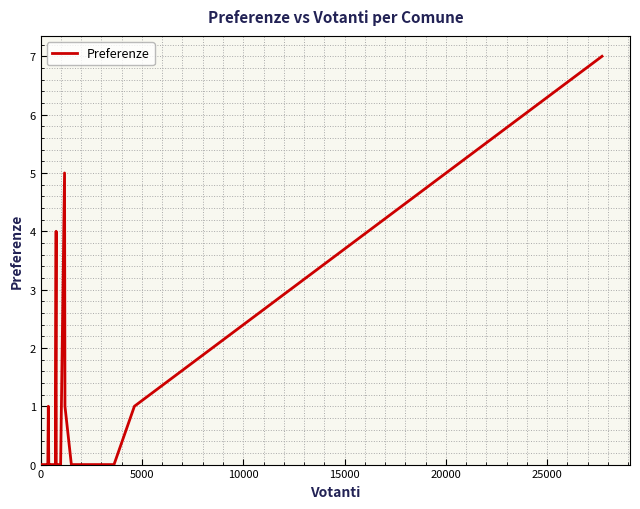

What is the greatest value displayed?

7